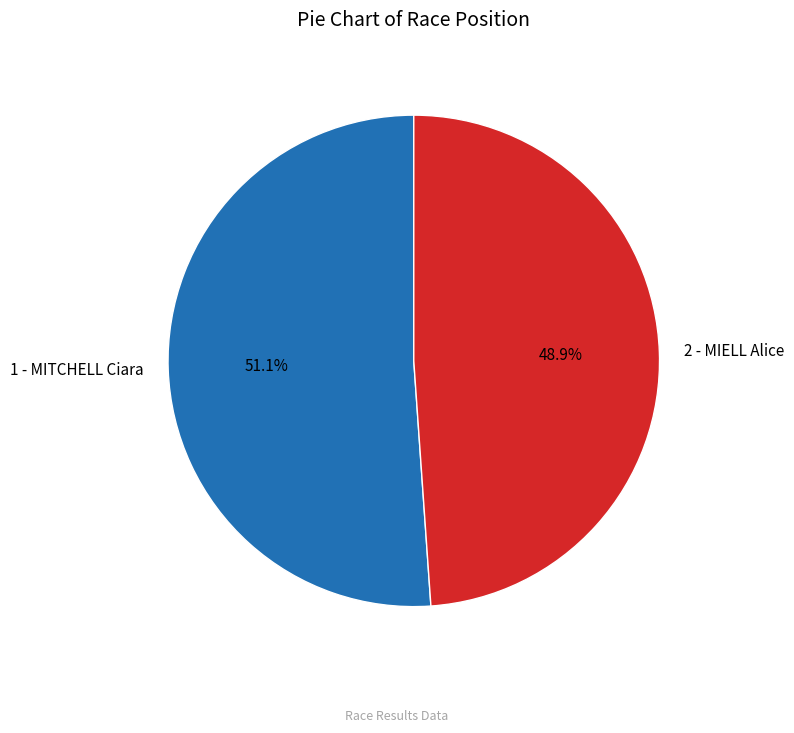

Which slice is the largest?

1 - MITCHELL Ciara